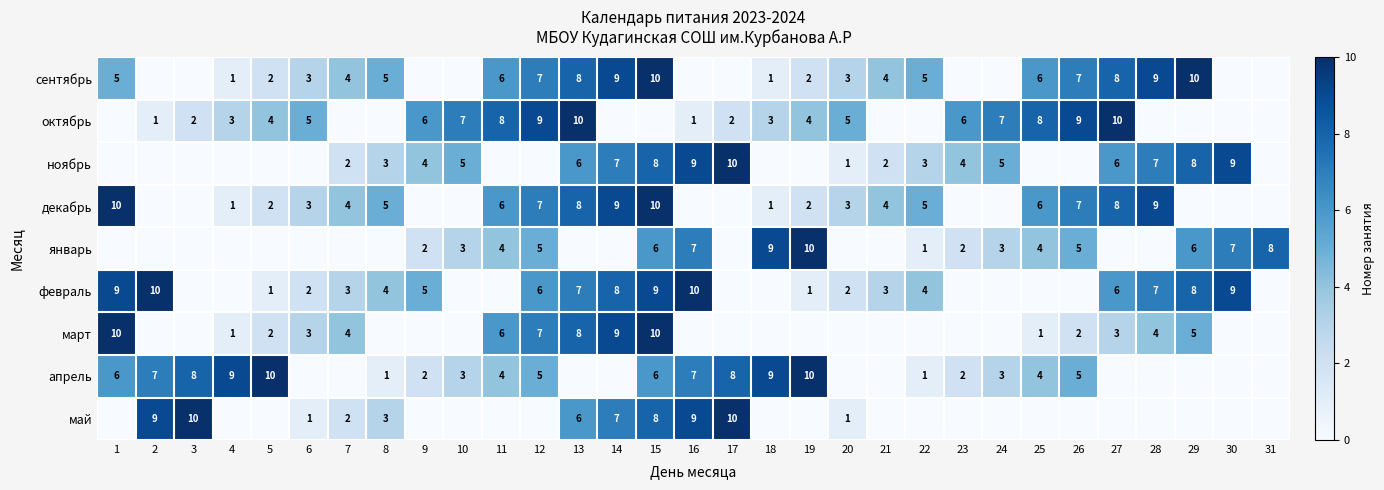

How many series are shown in this chart?

9